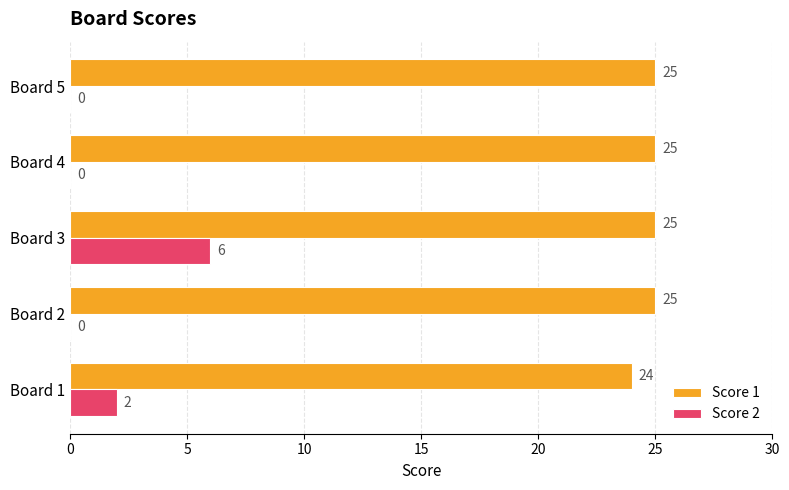

What is the maximum value shown in the chart?

25